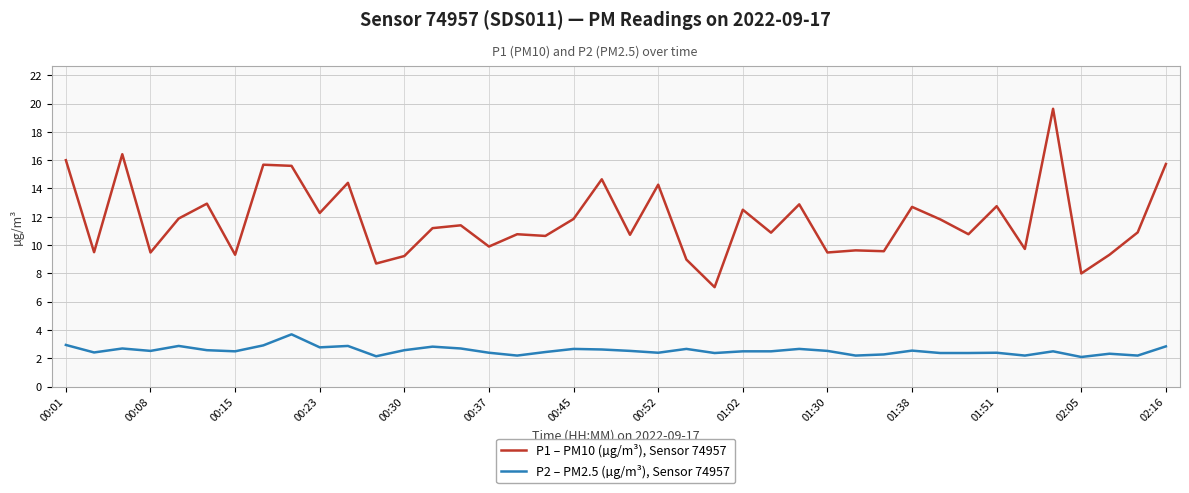

True or false: P2 – PM2.5 (µg/m³), Sensor 74957 and P1 – PM10 (µg/m³), Sensor 74957 cross at least once.

False